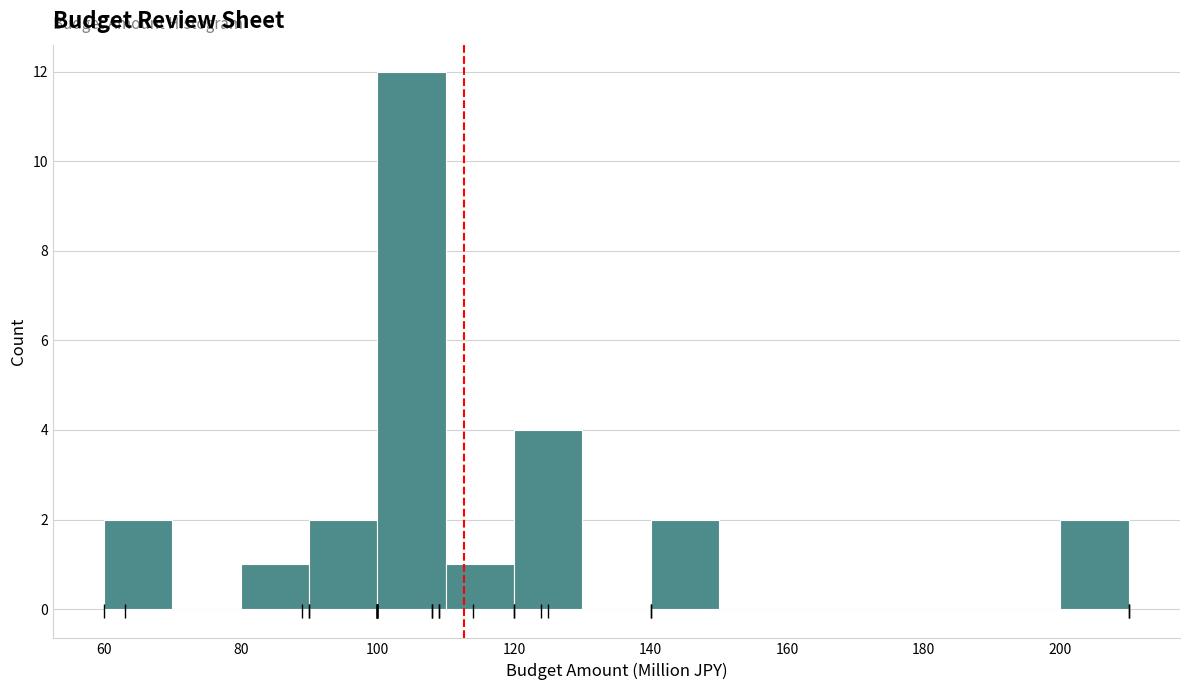

Reading left to right, transcribe this chart: for each bar, give the range it covers on the x-axis and its height. The values are not printed on the chart, so give them approximately, as read against the axis.

60 to 70: 2
70 to 80: 0
80 to 90: 1
90 to 100: 2
100 to 110: 12
110 to 120: 1
120 to 130: 4
130 to 140: 0
140 to 150: 2
150 to 160: 0
160 to 170: 0
170 to 180: 0
180 to 190: 0
190 to 200: 0
200 to 210: 2